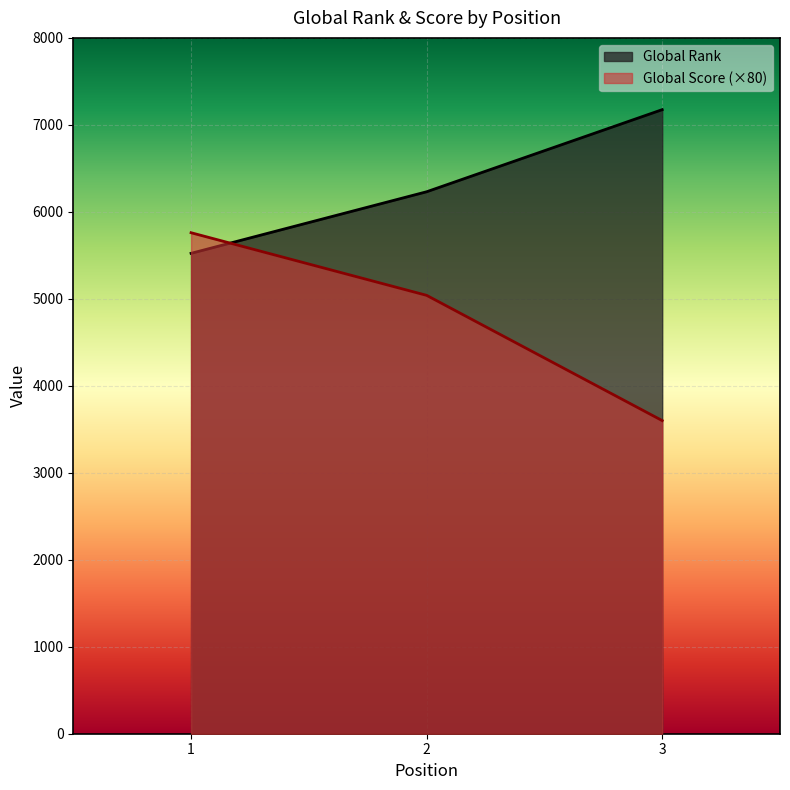

What are all the series names shown in the legend?

Global Rank, Global Score (×80)